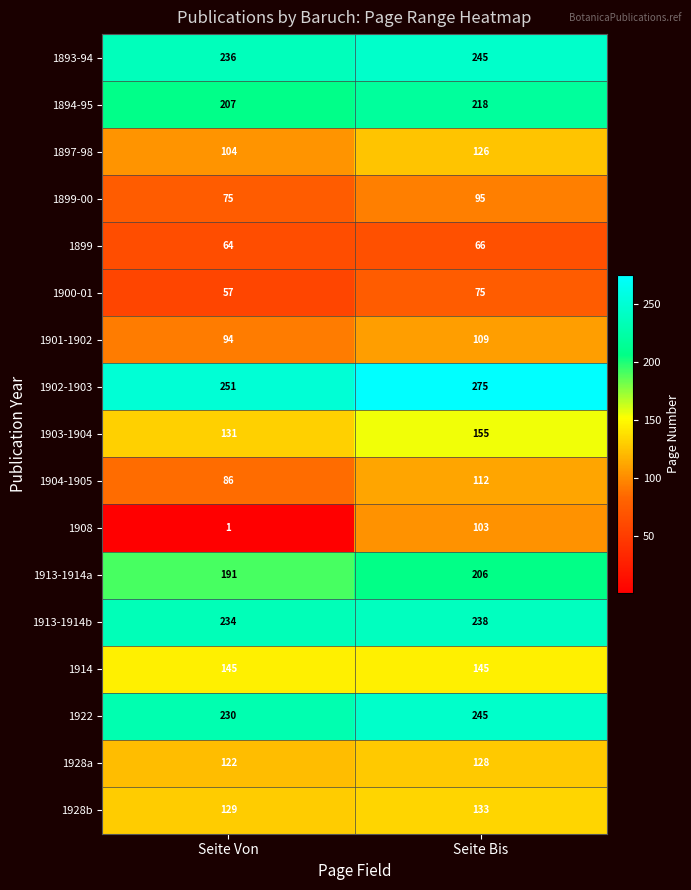

What is the approximate value of 1899-00 at Seite Von, to the nearest 5?

75